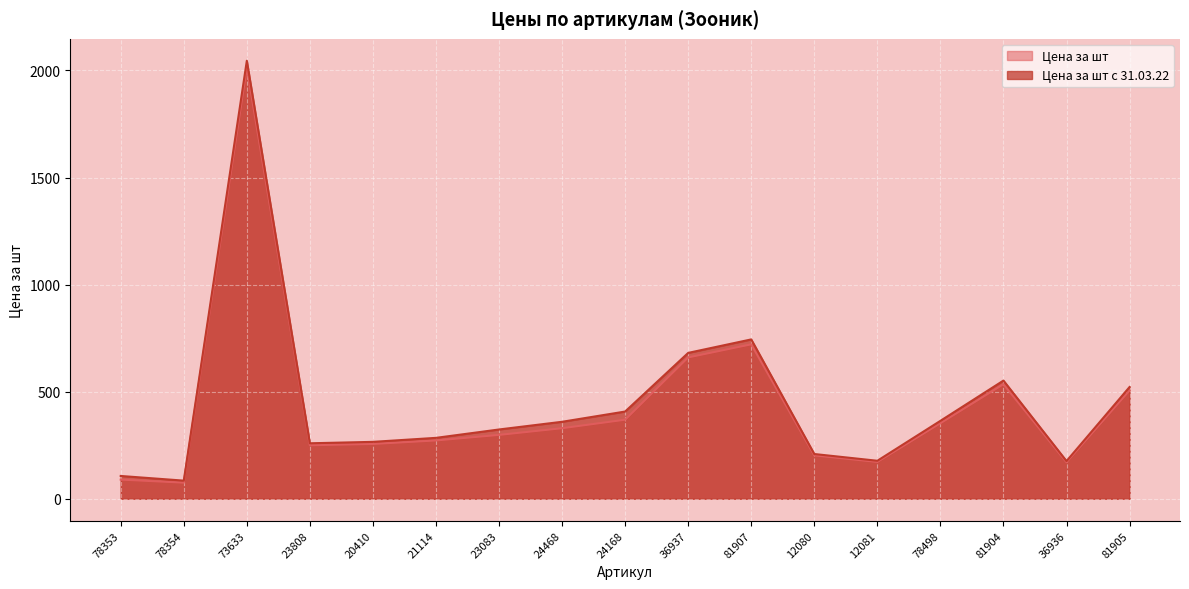

True or false: Цена за шт and Цена за шт с 31.03.22 cross at least once.

False